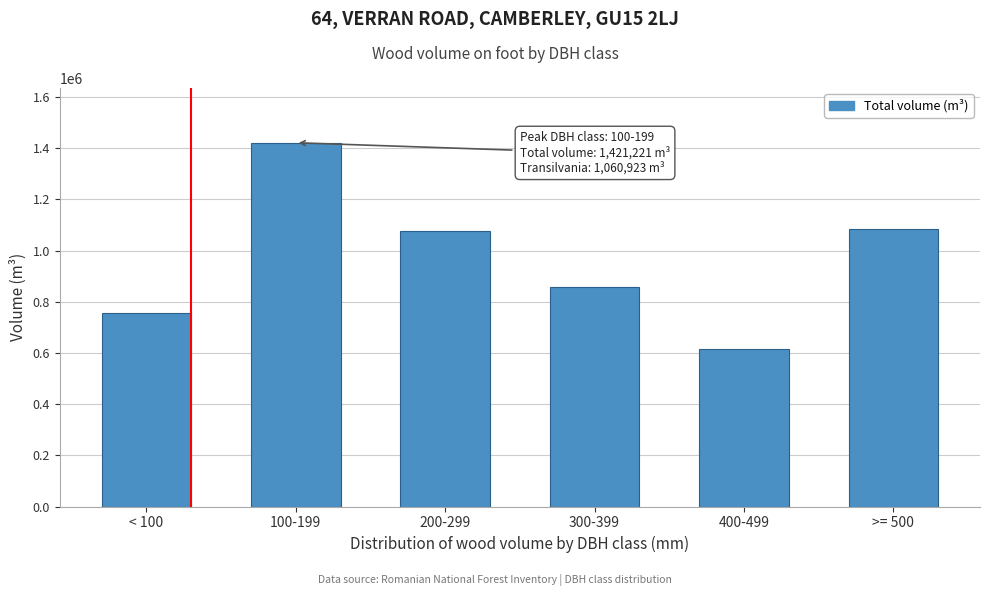

Reading right to left, list all the values displayed in this chart.

1083948.6	615903.4	856289.3	1075740.8	1421220.9	757516.0